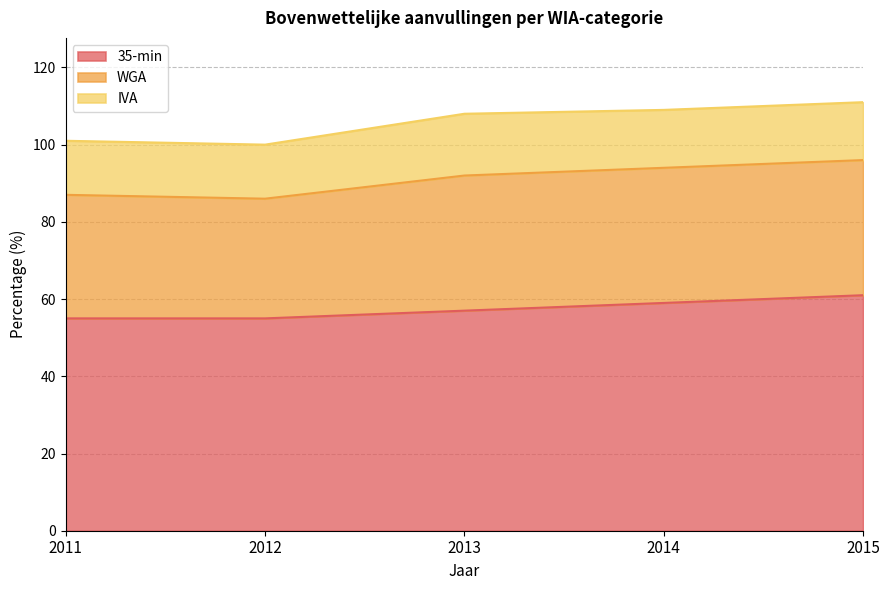

What is the total value across all series at 2015?

111